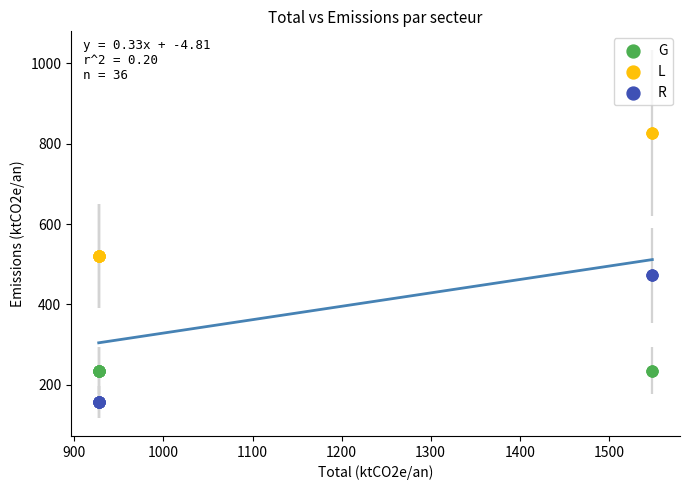

Which series contains the lowest Y value?

R